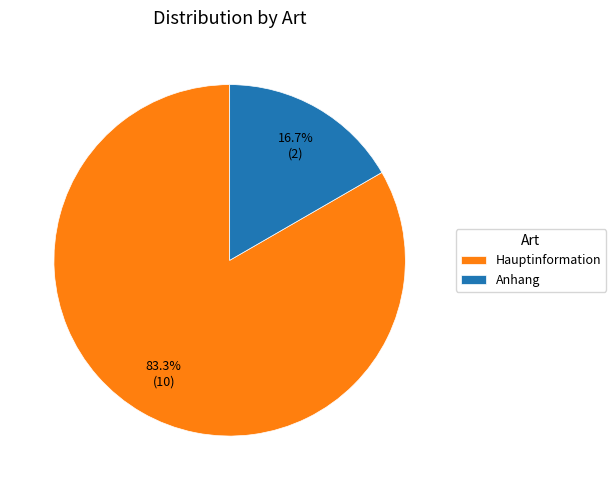

How many slices are in this pie chart?

2